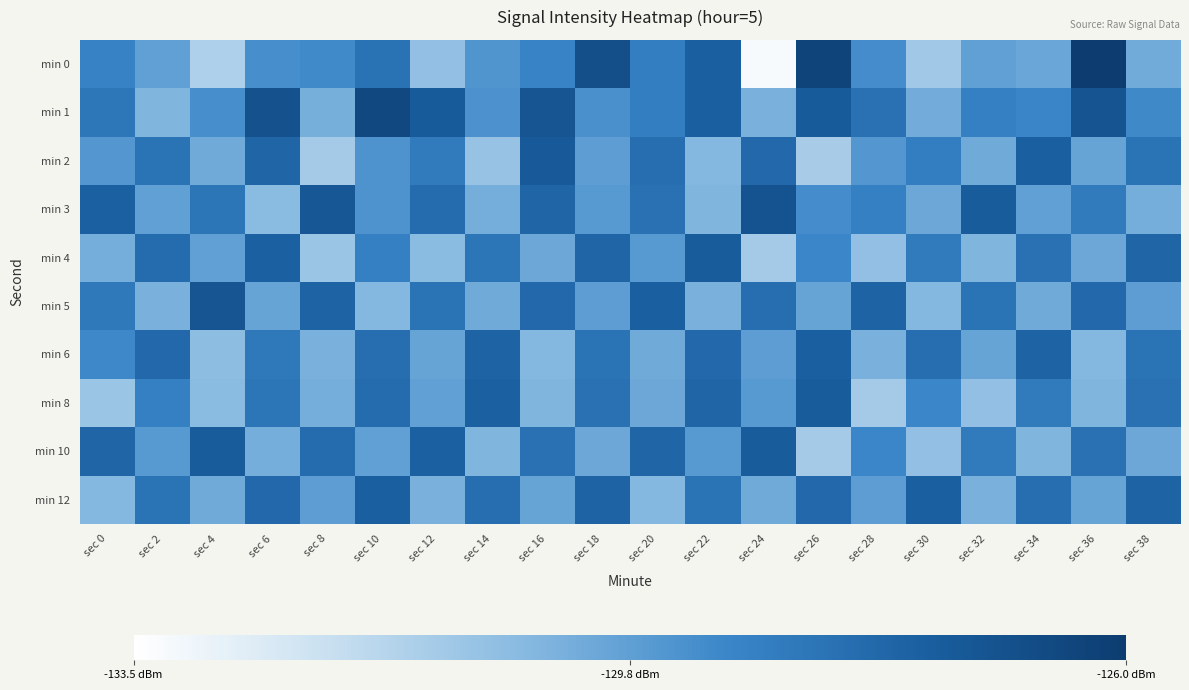

Reading left to right, what are all the values shown in this chart?

min 0: sec 0=-128.9	sec 2=-129.8	sec 4=-131.4	sec 6=-129.3	sec 8=-129.1	sec 10=-128.2	sec 12=-130.8	sec 14=-129.5	sec 16=-128.9	sec 18=-126.8	sec 20=-128.7	sec 22=-127.5	sec 24=-133.3	sec 26=-126.3	sec 28=-129.2	sec 30=-131.1	sec 32=-129.8	sec 34=-130.0	sec 36=-126.0	sec 38=-130.1
min 1: sec 0=-128.4	sec 2=-130.4	sec 4=-129.3	sec 6=-126.9	sec 8=-130.2	sec 10=-126.5	sec 12=-127.3	sec 14=-129.4	sec 16=-127.1	sec 18=-129.3	sec 20=-128.7	sec 22=-127.5	sec 24=-130.3	sec 26=-127.3	sec 28=-128.2	sec 30=-130.1	sec 32=-128.8	sec 34=-129.0	sec 36=-127.0	sec 38=-129.1
min 2: sec 0=-129.5	sec 2=-128.3	sec 4=-130.1	sec 6=-127.8	sec 8=-131.2	sec 10=-129.4	sec 12=-128.6	sec 14=-130.9	sec 16=-127.3	sec 18=-129.7	sec 20=-128.1	sec 22=-130.5	sec 24=-127.9	sec 26=-131.3	sec 28=-129.5	sec 30=-128.7	sec 32=-130.1	sec 34=-127.5	sec 36=-129.9	sec 38=-128.3
min 3: sec 0=-127.6	sec 2=-129.8	sec 4=-128.4	sec 6=-130.6	sec 8=-127.2	sec 10=-129.4	sec 12=-128.0	sec 14=-130.2	sec 16=-127.8	sec 18=-129.6	sec 20=-128.2	sec 22=-130.4	sec 24=-127.0	sec 26=-129.2	sec 28=-128.8	sec 30=-130.0	sec 32=-127.4	sec 34=-129.8	sec 36=-128.6	sec 38=-130.2
min 4: sec 0=-130.2	sec 2=-128.0	sec 4=-129.8	sec 6=-127.6	sec 8=-131.0	sec 10=-128.8	sec 12=-130.6	sec 14=-128.4	sec 16=-130.0	sec 18=-127.8	sec 20=-129.6	sec 22=-127.4	sec 24=-131.2	sec 26=-129.0	sec 28=-130.8	sec 30=-128.6	sec 32=-130.4	sec 34=-128.2	sec 36=-130.0	sec 38=-127.8
min 5: sec 0=-128.5	sec 2=-130.3	sec 4=-127.1	sec 6=-129.9	sec 8=-127.7	sec 10=-130.5	sec 12=-128.3	sec 14=-130.1	sec 16=-127.9	sec 18=-129.7	sec 20=-127.5	sec 22=-130.3	sec 24=-128.1	sec 26=-129.9	sec 28=-127.7	sec 30=-130.5	sec 32=-128.3	sec 34=-130.1	sec 36=-127.9	sec 38=-129.7
min 6: sec 0=-129.1	sec 2=-127.9	sec 4=-130.7	sec 6=-128.5	sec 8=-130.3	sec 10=-128.1	sec 12=-129.9	sec 14=-127.7	sec 16=-130.5	sec 18=-128.3	sec 20=-130.1	sec 22=-127.9	sec 24=-129.7	sec 26=-127.5	sec 28=-130.3	sec 30=-128.1	sec 32=-129.9	sec 34=-127.7	sec 36=-130.5	sec 38=-128.3
min 8: sec 0=-131.0	sec 2=-128.8	sec 4=-130.6	sec 6=-128.4	sec 8=-130.2	sec 10=-128.0	sec 12=-129.8	sec 14=-127.6	sec 16=-130.4	sec 18=-128.2	sec 20=-130.0	sec 22=-127.8	sec 24=-129.6	sec 26=-127.4	sec 28=-131.2	sec 30=-129.0	sec 32=-130.8	sec 34=-128.6	sec 36=-130.4	sec 38=-128.2
min 10: sec 0=-127.8	sec 2=-129.6	sec 4=-127.4	sec 6=-130.2	sec 8=-128.0	sec 10=-129.8	sec 12=-127.6	sec 14=-130.4	sec 16=-128.2	sec 18=-130.0	sec 20=-127.8	sec 22=-129.6	sec 24=-127.4	sec 26=-131.2	sec 28=-129.0	sec 30=-130.8	sec 32=-128.6	sec 34=-130.4	sec 36=-128.2	sec 38=-130.0
min 12: sec 0=-130.5	sec 2=-128.3	sec 4=-130.1	sec 6=-127.9	sec 8=-129.7	sec 10=-127.5	sec 12=-130.3	sec 14=-128.1	sec 16=-129.9	sec 18=-127.7	sec 20=-130.5	sec 22=-128.3	sec 24=-130.1	sec 26=-127.9	sec 28=-129.7	sec 30=-127.5	sec 32=-130.3	sec 34=-128.1	sec 36=-129.9	sec 38=-127.7